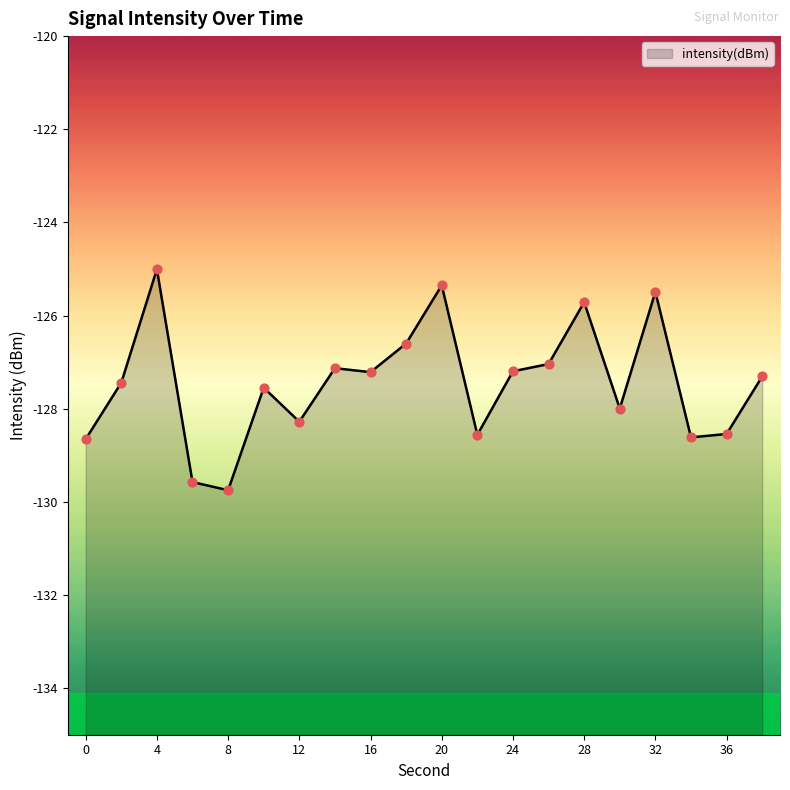

What is the change in value from 18 to 34?

-2.0